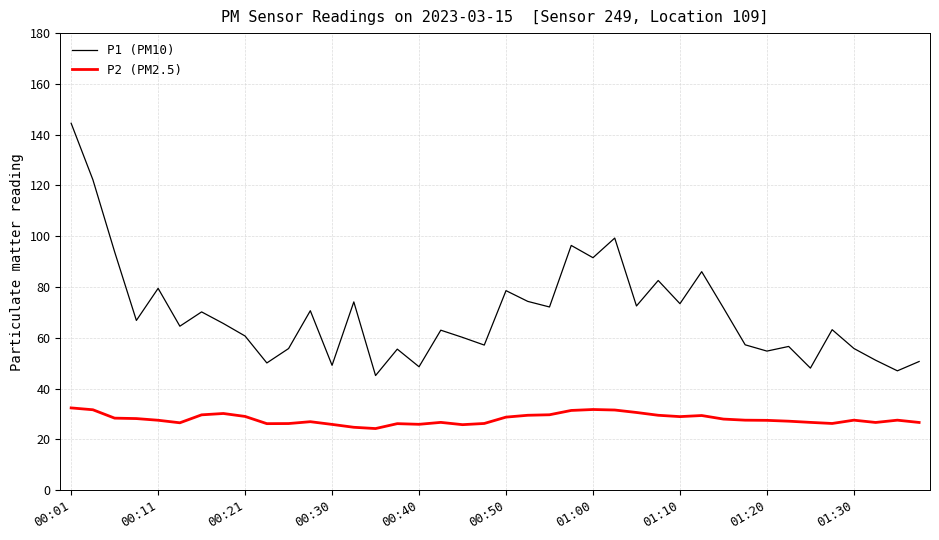

What is the lowest value of the P2 (PM2.5) series?

24.3